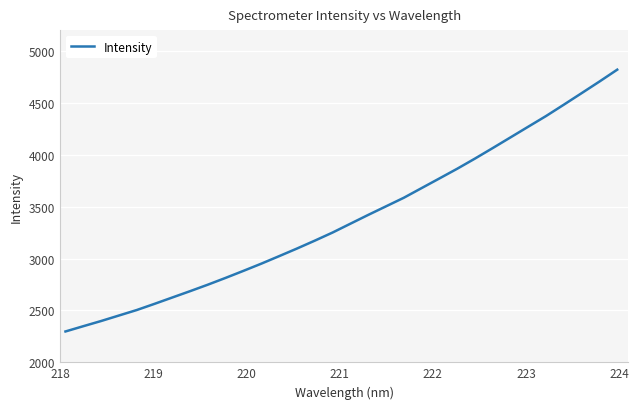

Reading right to left, extract all data points from this chart.

4819.0	4704.5	4592.9	4482.1	4372.7	4270.0	4166.9	4063.9	3962.5	3864.6	3771.1	3678.2	3585.1	3502.5	3419.9	3335.3	3250.3	3172.1	3096.2	3023.0	2950.8	2881.6	2814.0	2748.4	2685.7	2624.6	2563.3	2503.6	2450.8	2397.8	2347.8	2297.2